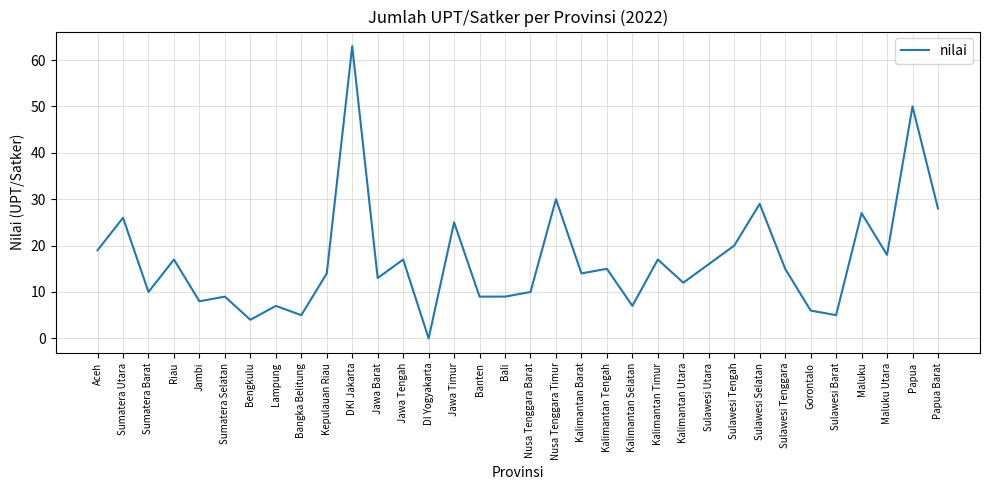

How many values are below 15?

17